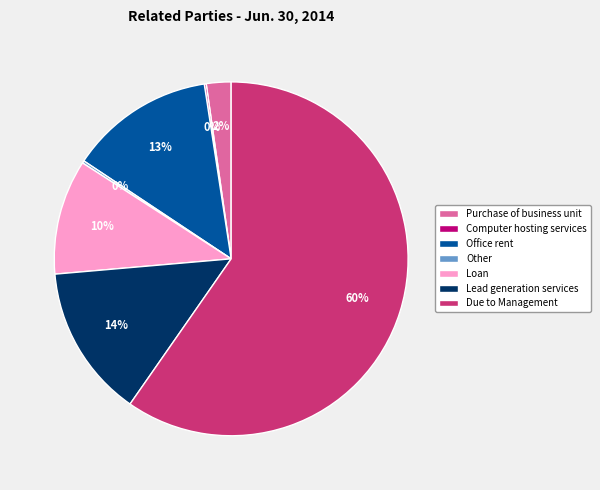

To the nearest percent, what is the average slice percentage?

14%